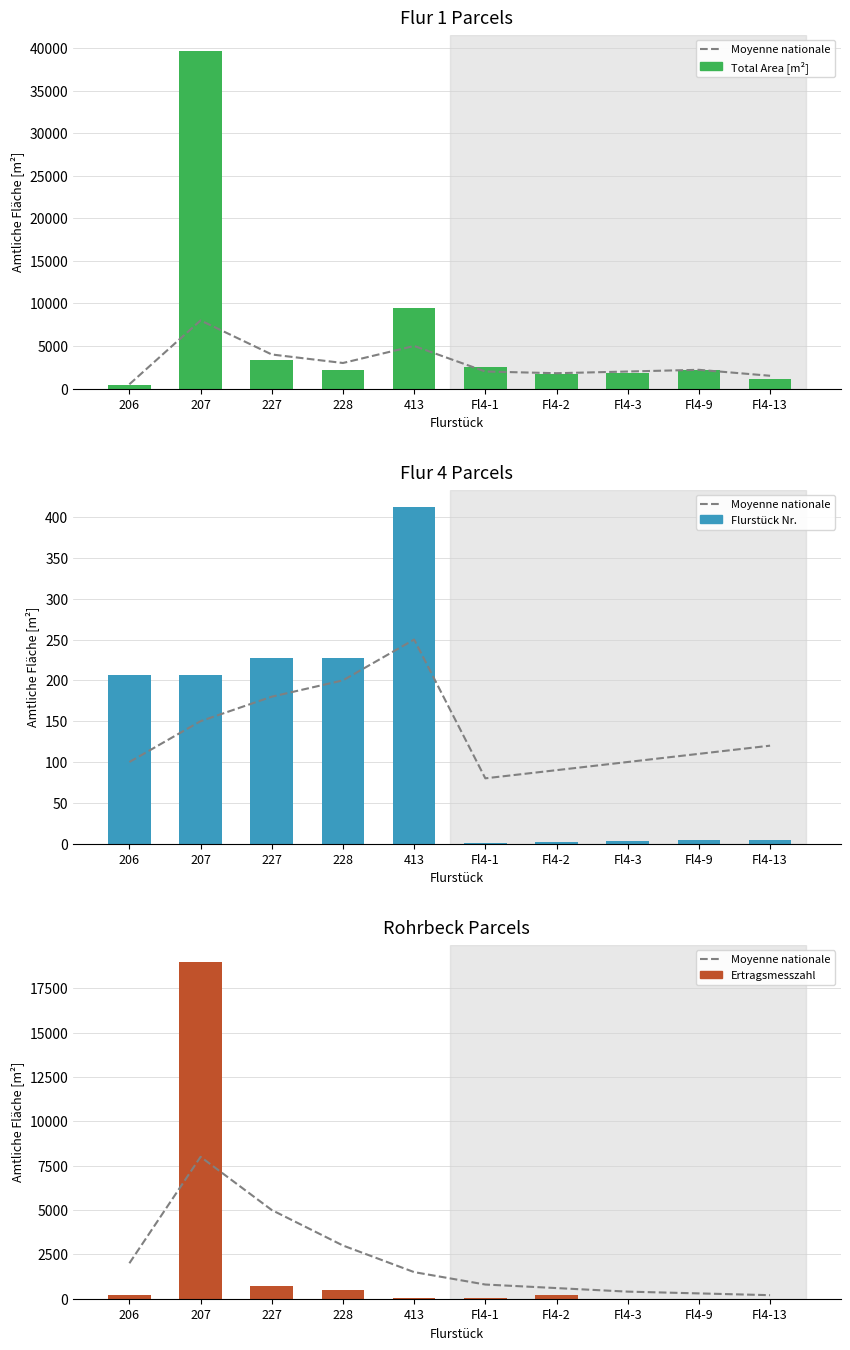

What is the label of the 8th bar from the right?

227